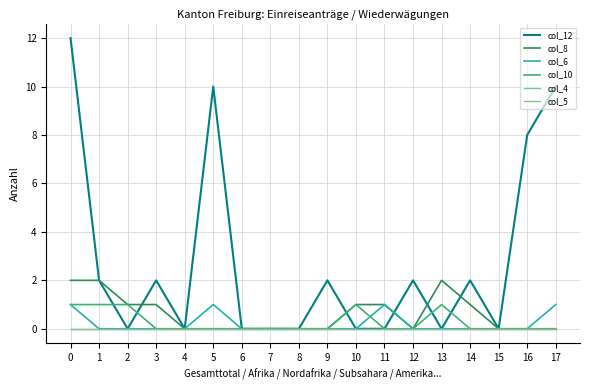

Is this an area chart (filled region under the line)?

No